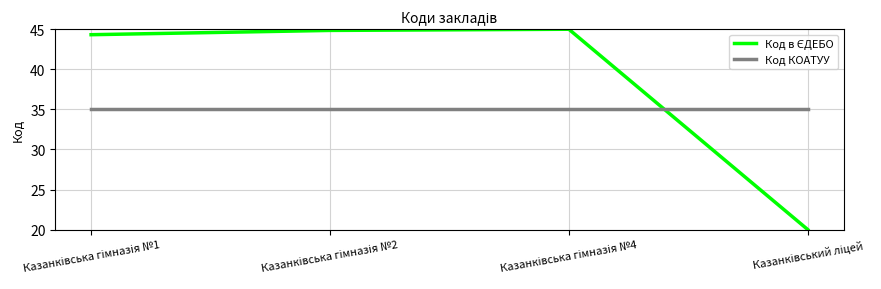

How many series are shown in this chart?

2